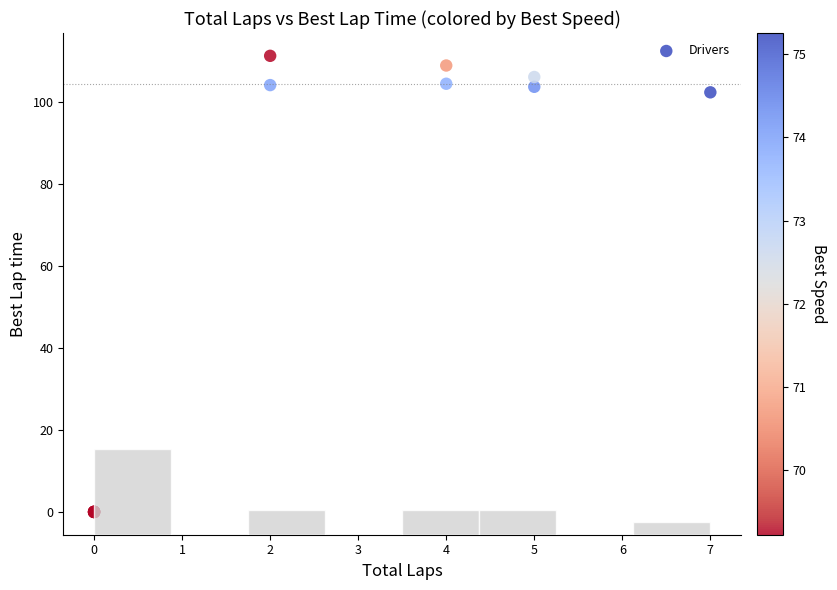

What Y value in the scatter plot is closest to 55?

102.4